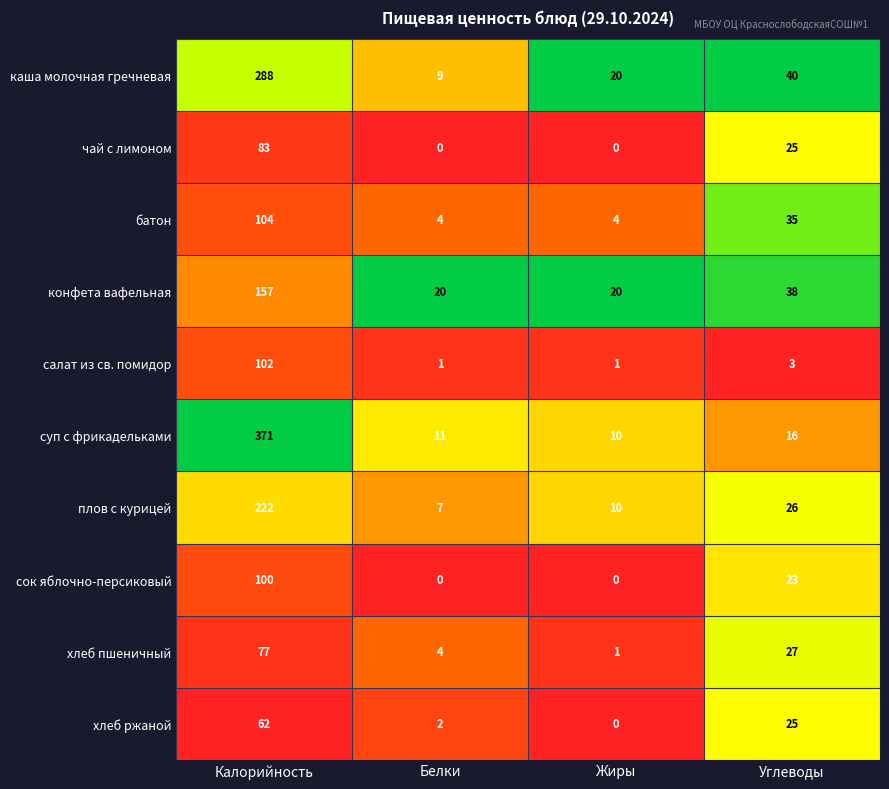

Which series has the largest total across all categories?

суп с фрикадельками